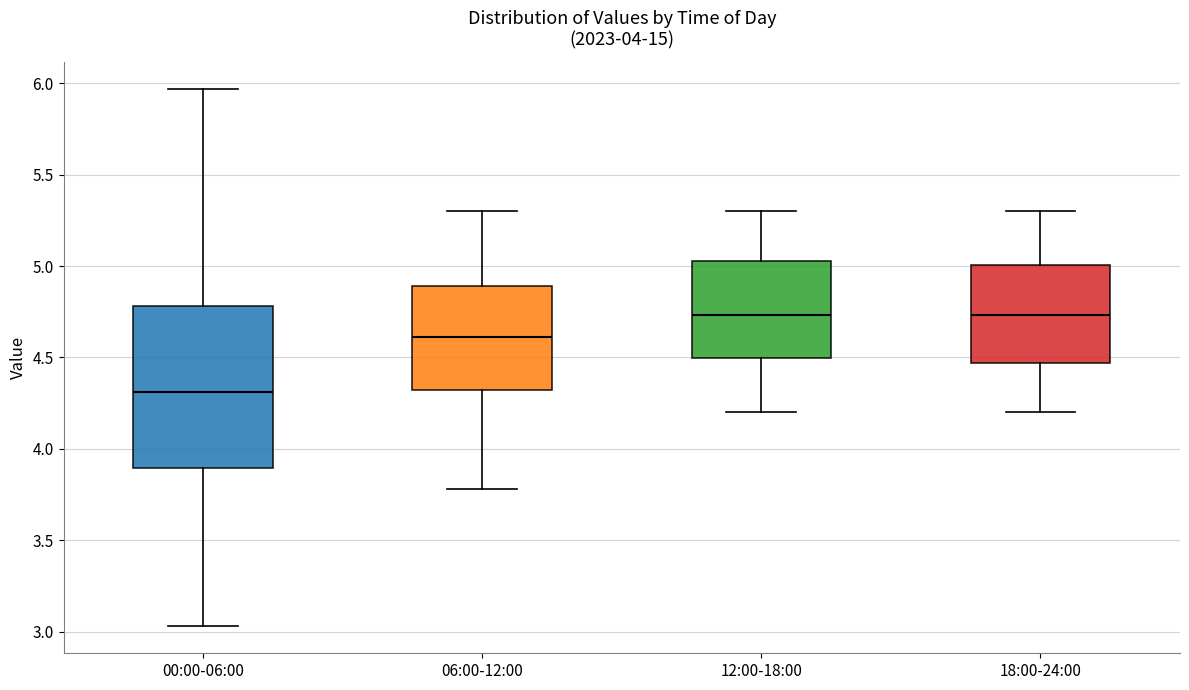

Which box's median line is the lowest?

00:00-06:00